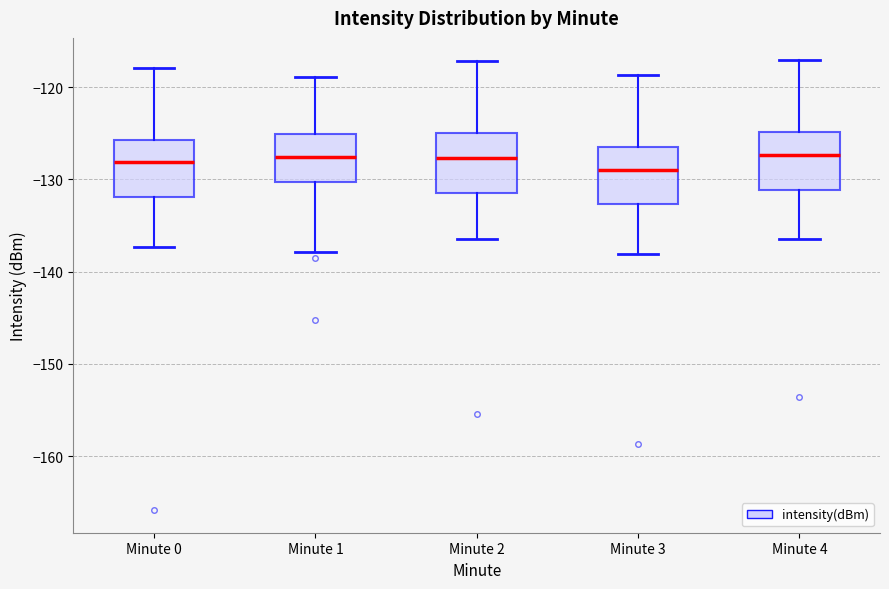

Where does the lower whisker of the box for Minute 2 end on the y-axis? The values are not printed on the chart, so give them approximately, as read against the axis.

-136